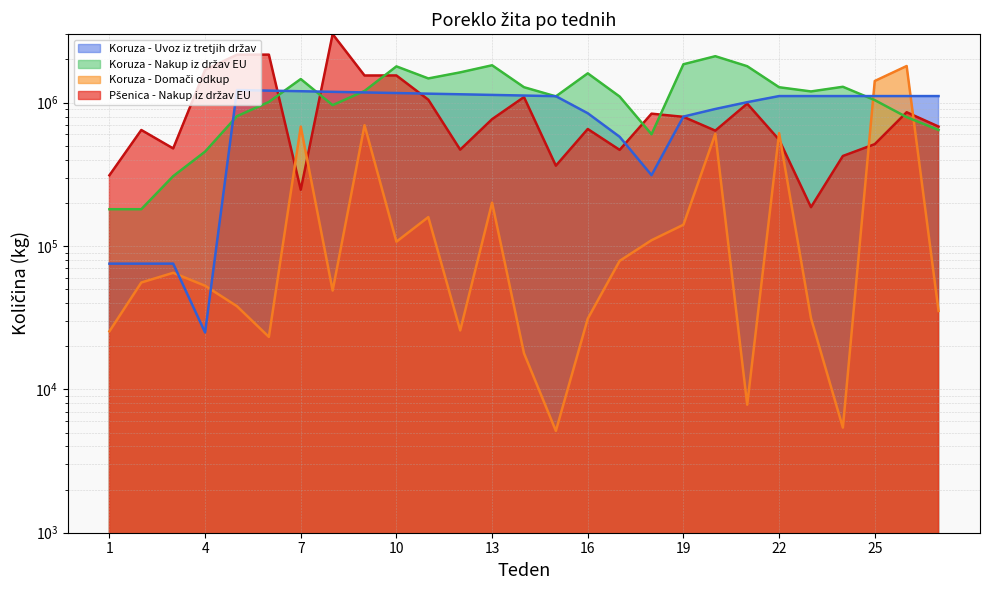

What is the value of the Pšenica - Nakup iz držav EU point at the 6th from the left?

2161600